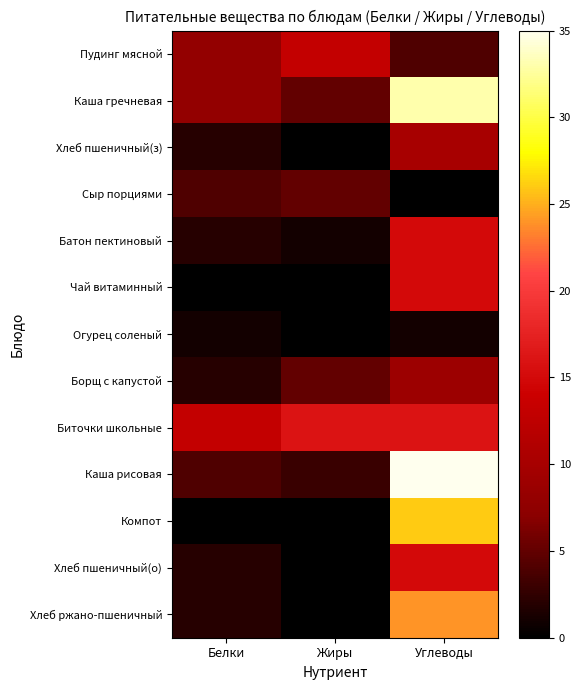

How many series are shown in this chart?

13